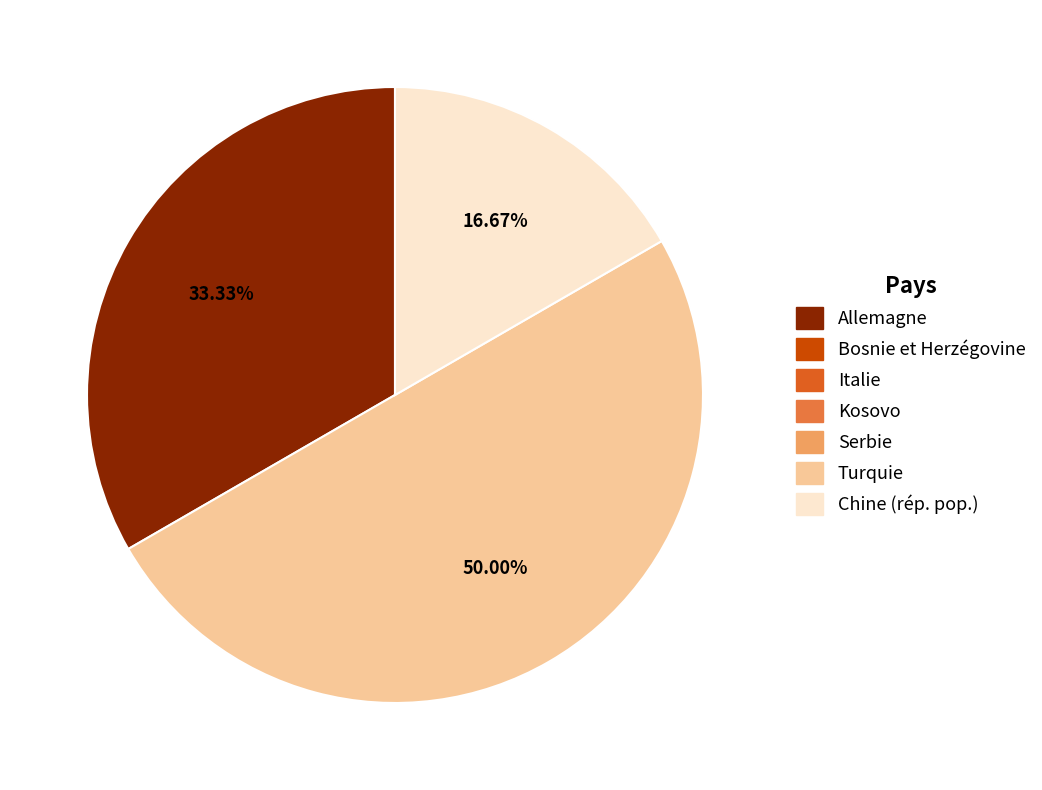

Count the number of slices in the pie.

3